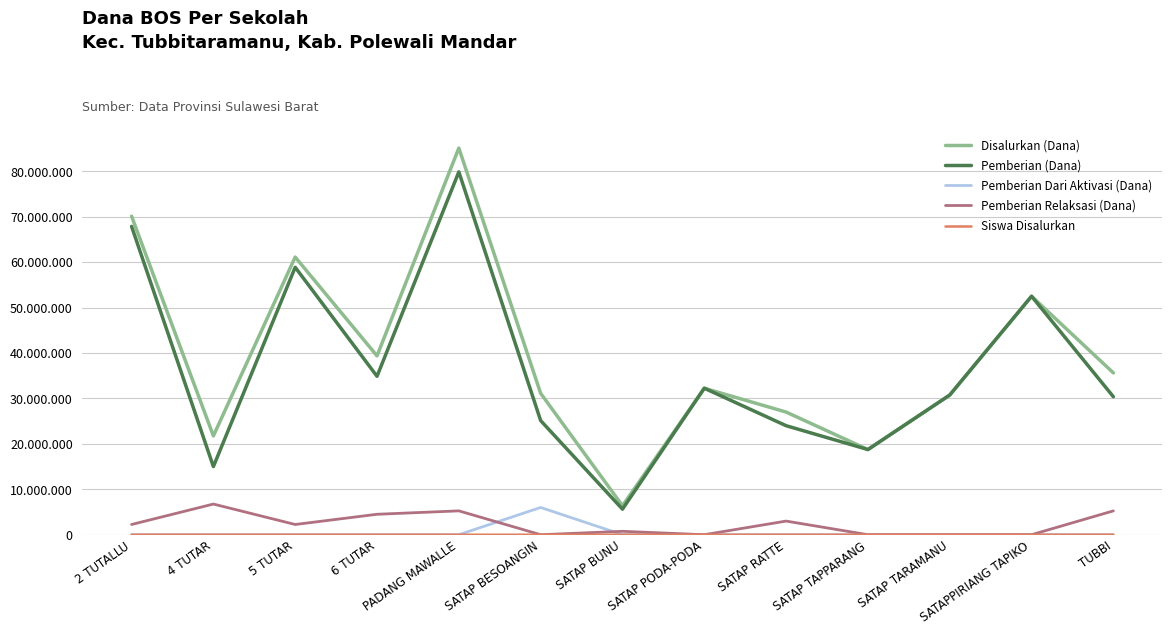

Reading right to left, extract all data points from this chart.

Disalurkan (Dana): 35625000	52500000	30750000	18750000	27000000	32250000	6375000	31125000	85125000	39375000	61125000	21750000	70125000
Pemberian (Dana): 30375000	52500000	30750000	18750000	24000000	32250000	5625000	25125000	79875000	34875000	58875000	15000000	67875000
Pemberian Dari Aktivasi (Dana): 0	0	0	0	0	0	0	6000000	0	0	0	0	0
Pemberian Relaksasi (Dana): 5250000	0	0	0	3000000	0	750000	0	5250000	4500000	2250000	6750000	2250000
Siswa Disalurkan: 54	87	53	33	51	49	12	45	142	66	97	29	116